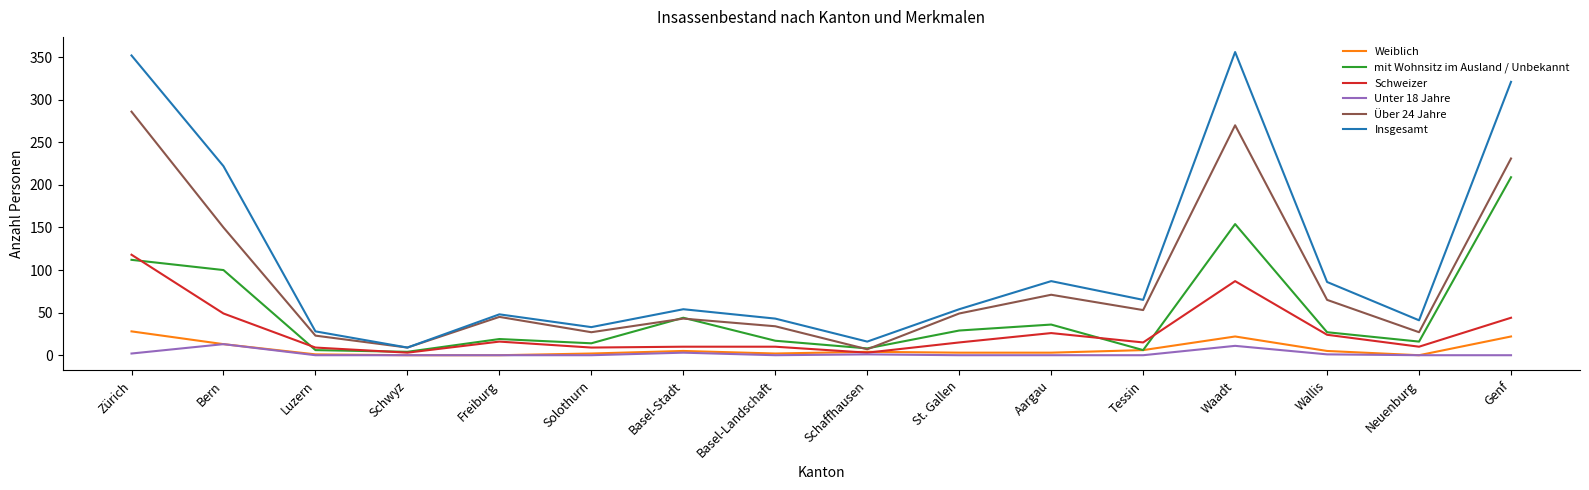

What is the average value of the Weiblich series?

7